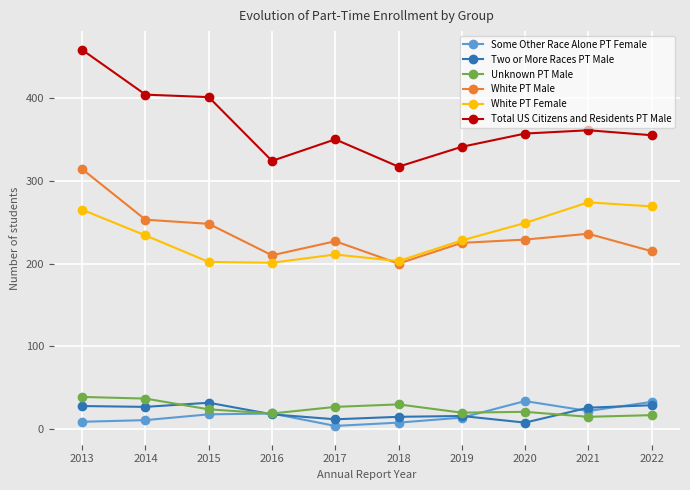

Which series has the largest total across all categories?

Total US Citizens and Residents PT Male